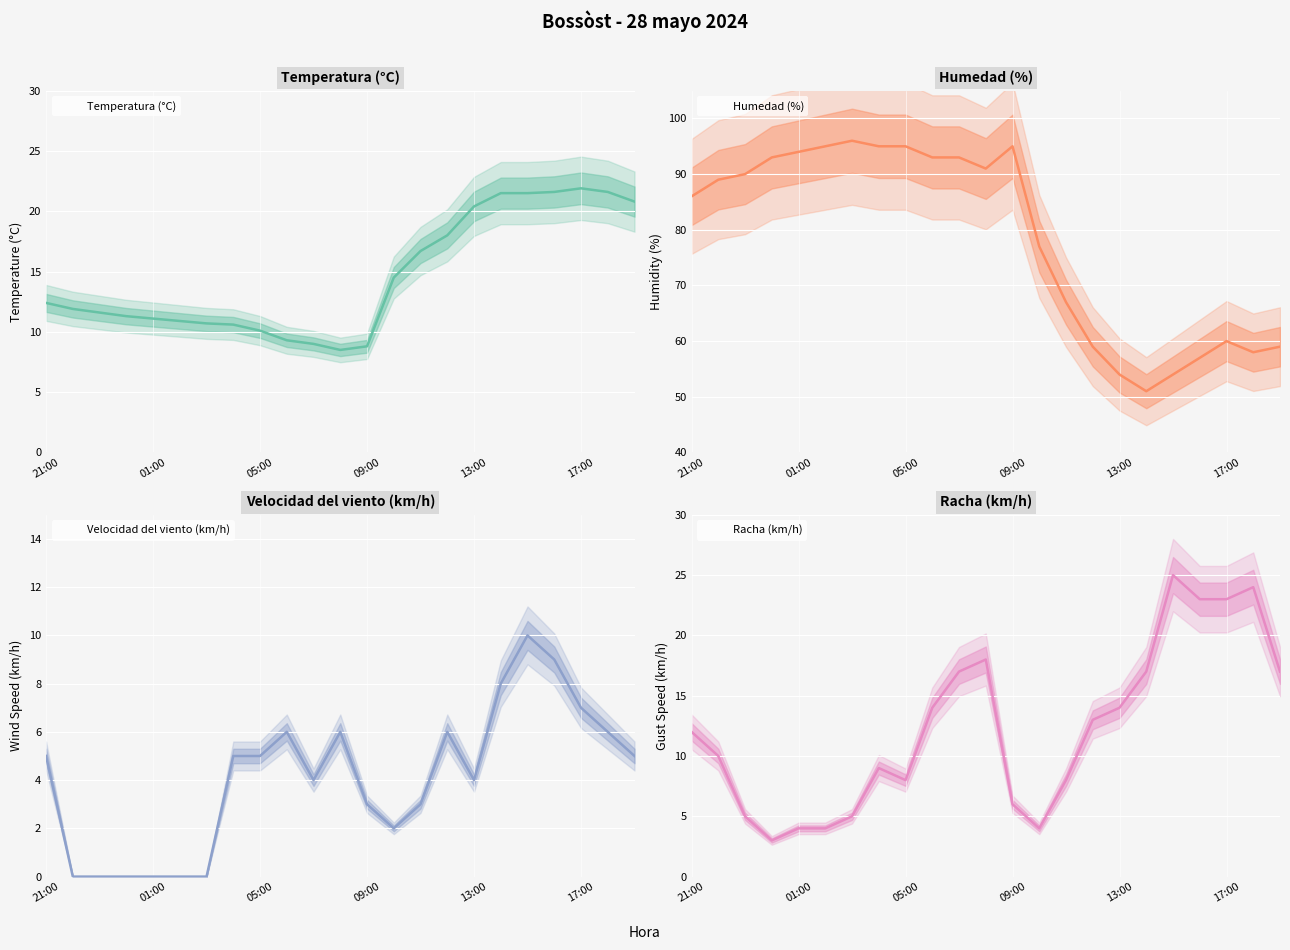

At which label is Racha (km/h) closest to 14?

06:00